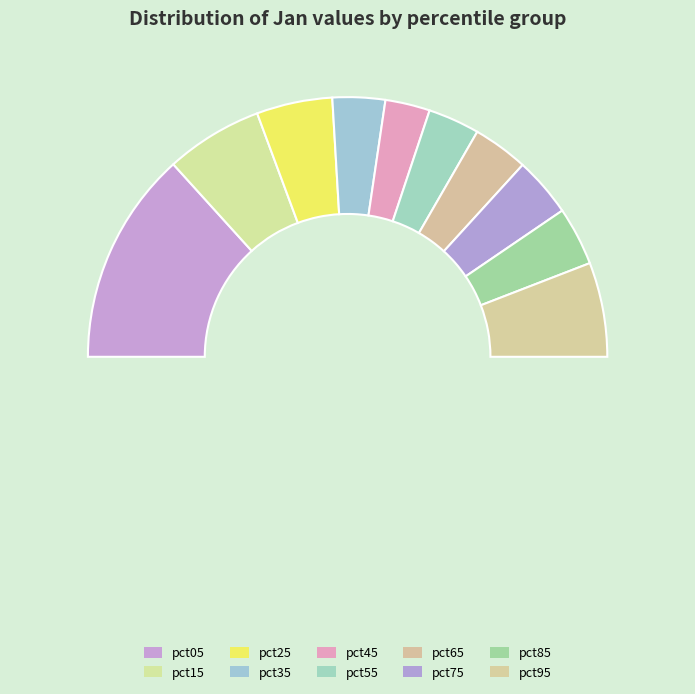

Is it true that pct85 is 7% of the pie?

True